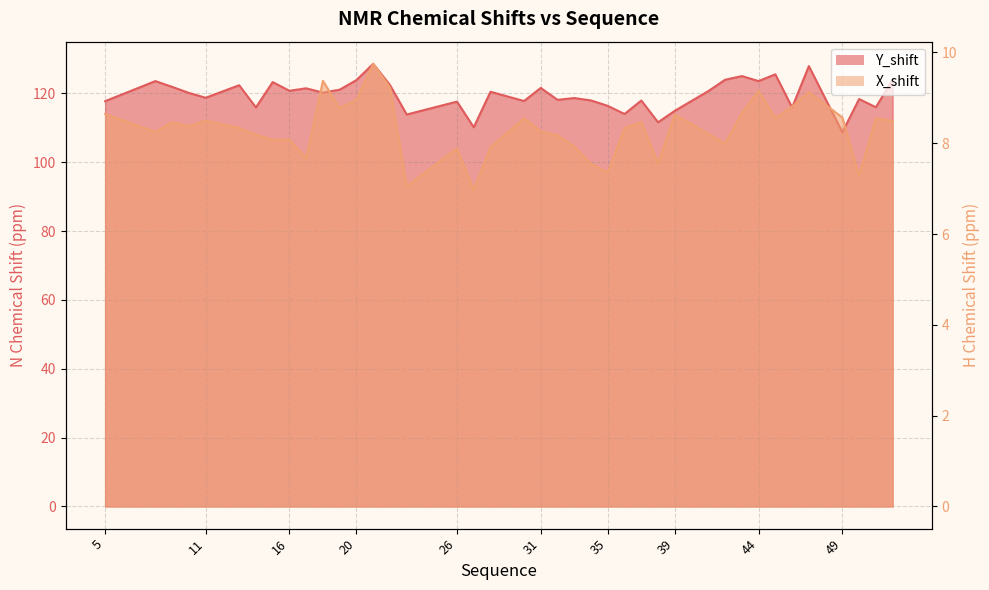

What is the difference between the maximum and second lowest values in the X_shift series?

2.7